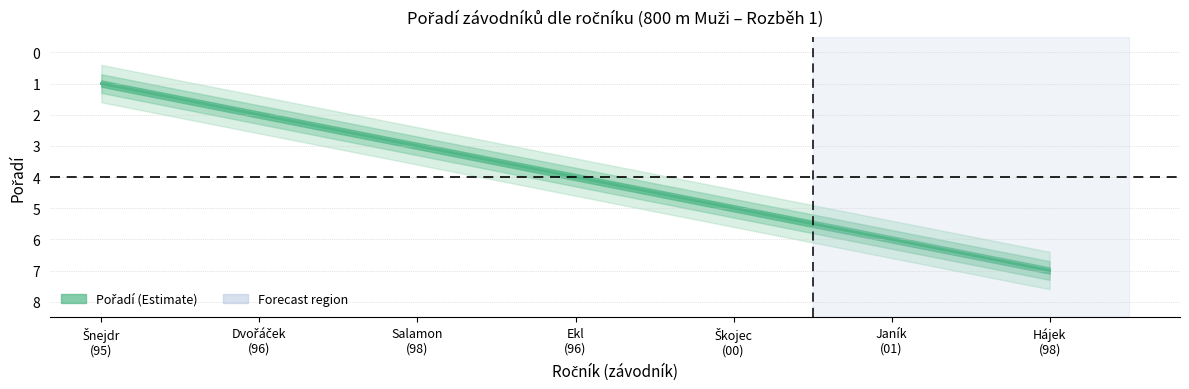

Does the chart display data point markers on the line(s)?

No